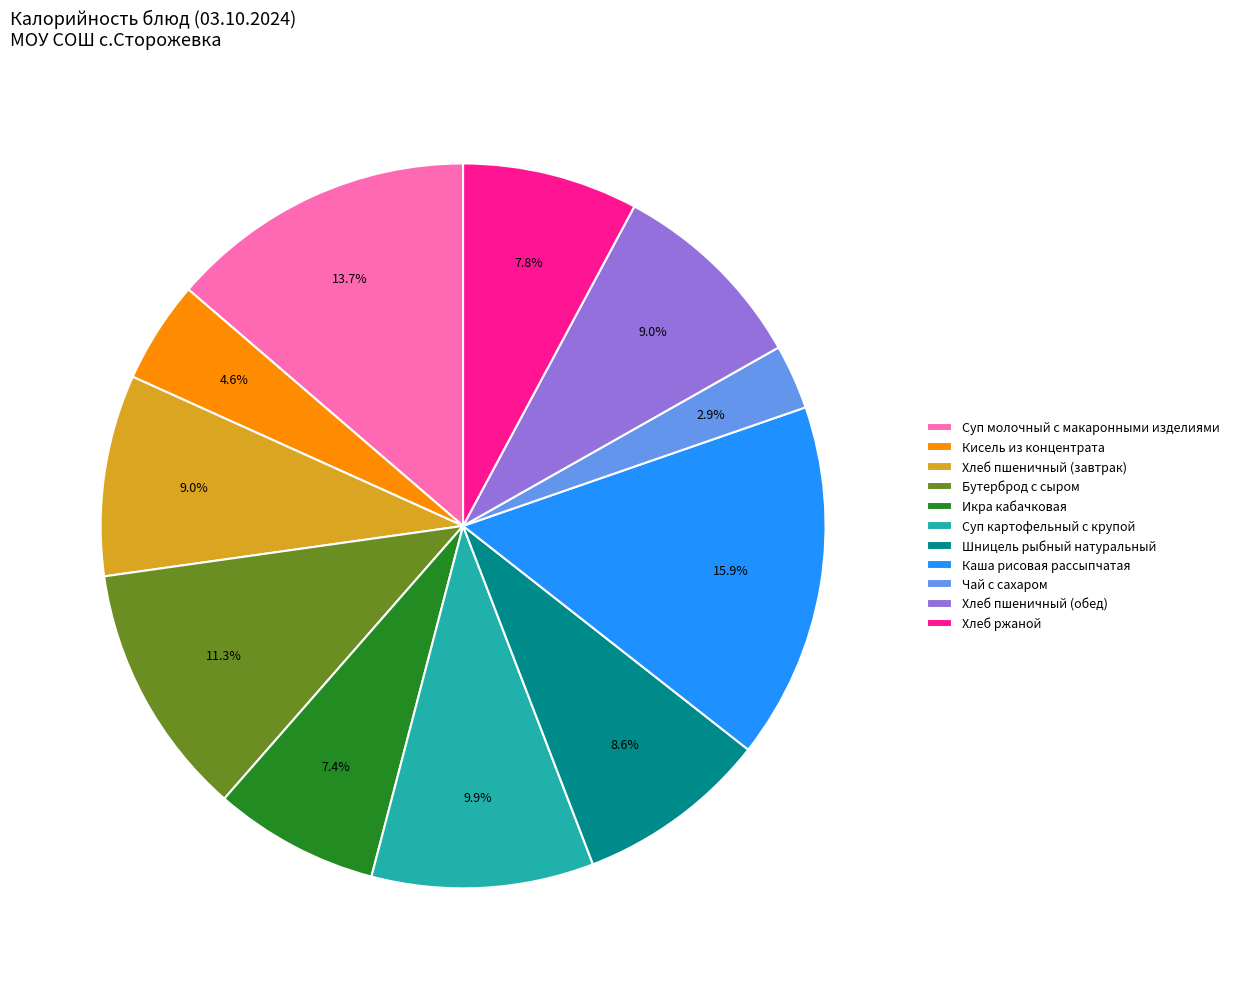

Count the number of slices in the pie.

11